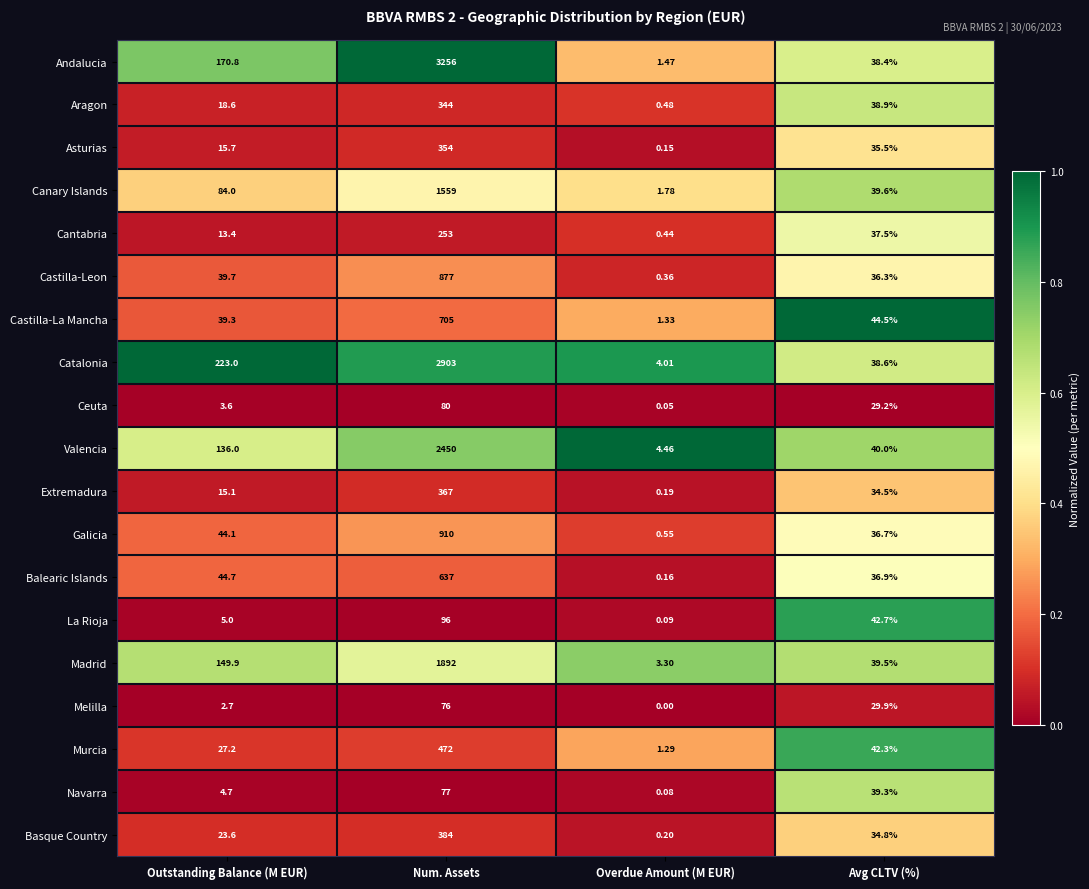

Which series has the widest spread of values?

Andalucia